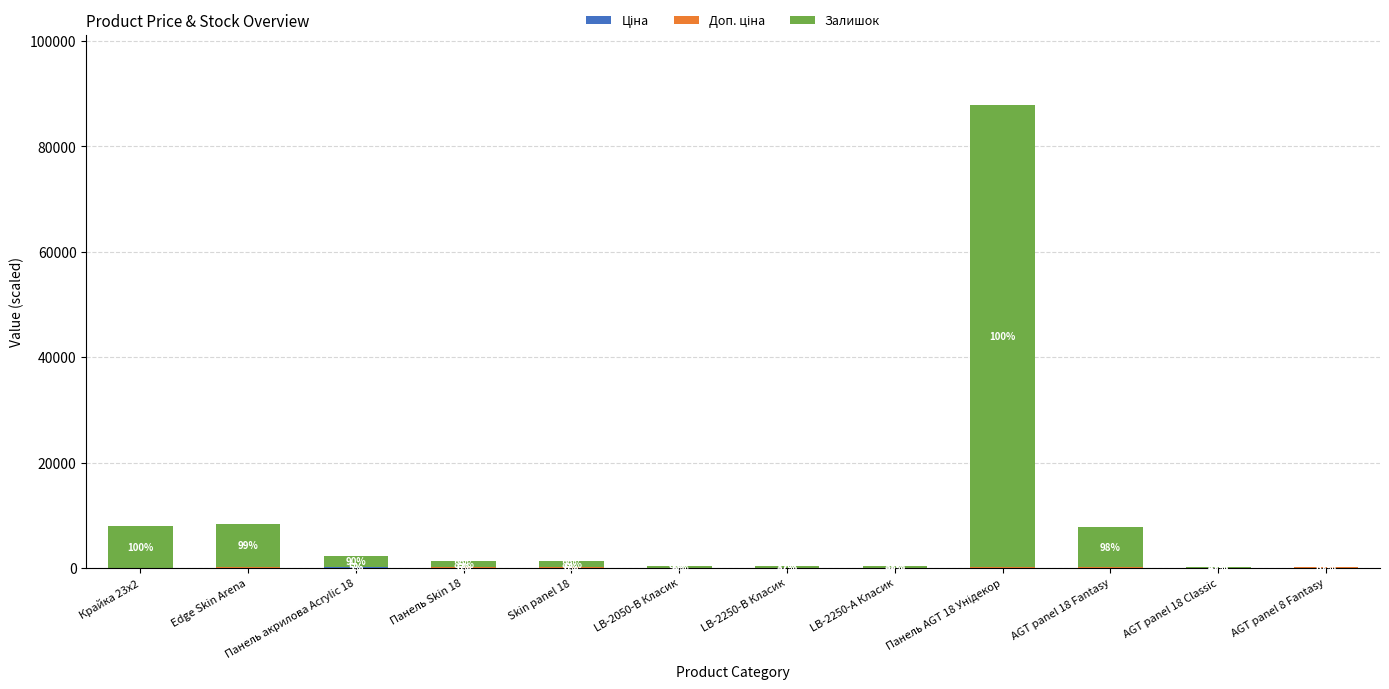

Which series has the largest total across all categories?

Залишок